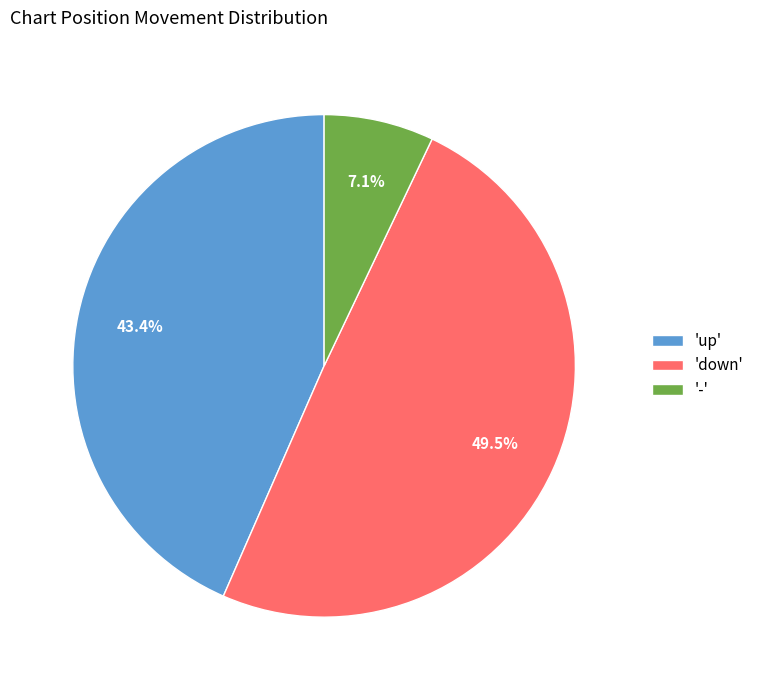

Which slice is the smallest?

-